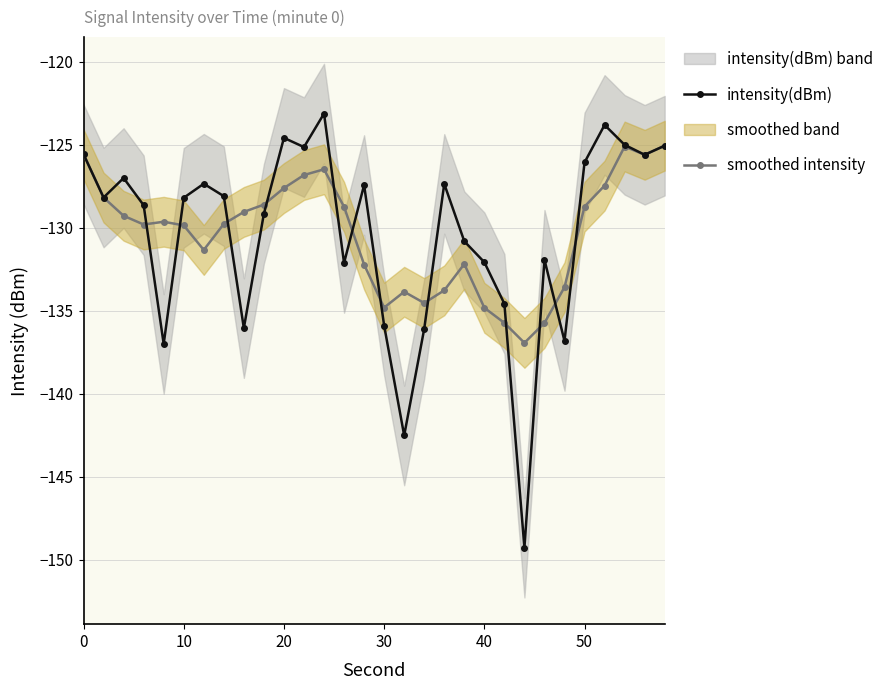

List the series in order of their peak value, lowest first.

smoothed intensity, intensity(dBm)